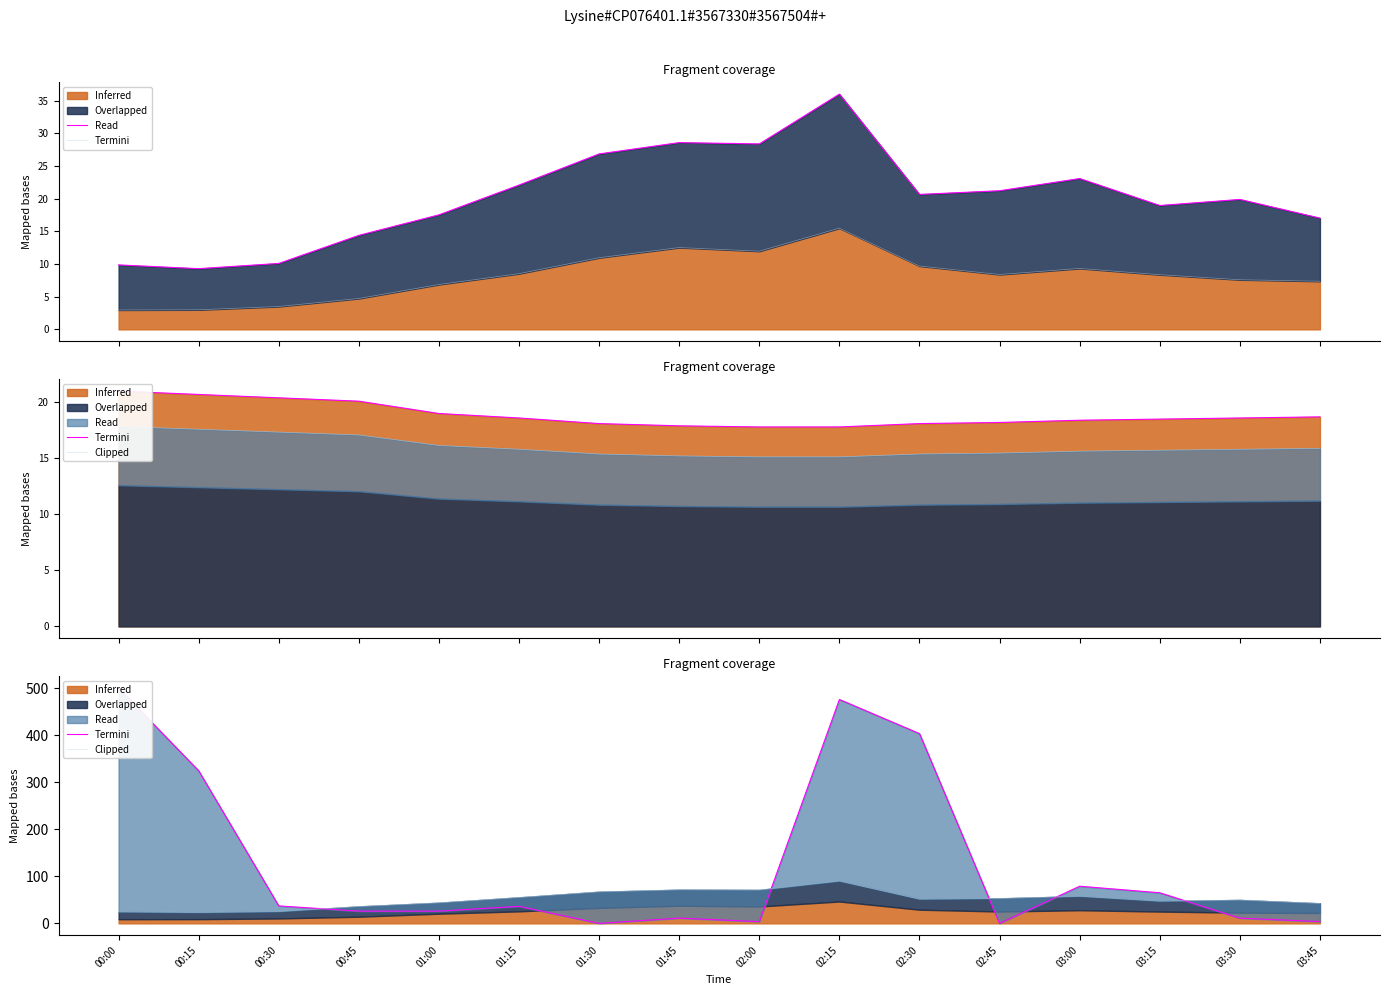

What is the spread (max minus min) of values at 02:15?

385.8